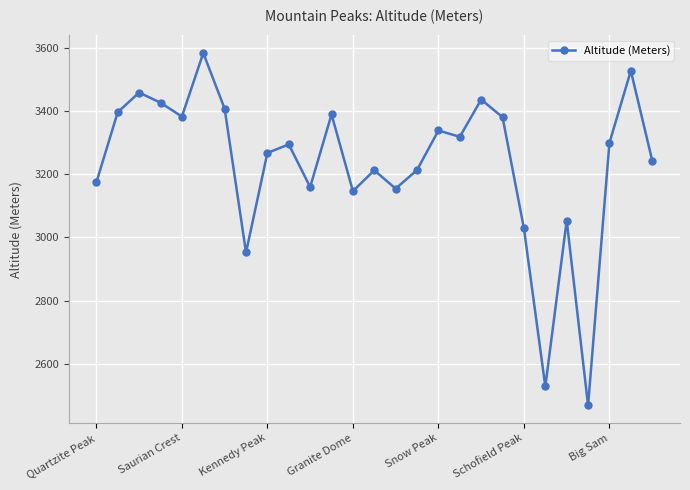

What is the minimum value shown in the chart?

2468